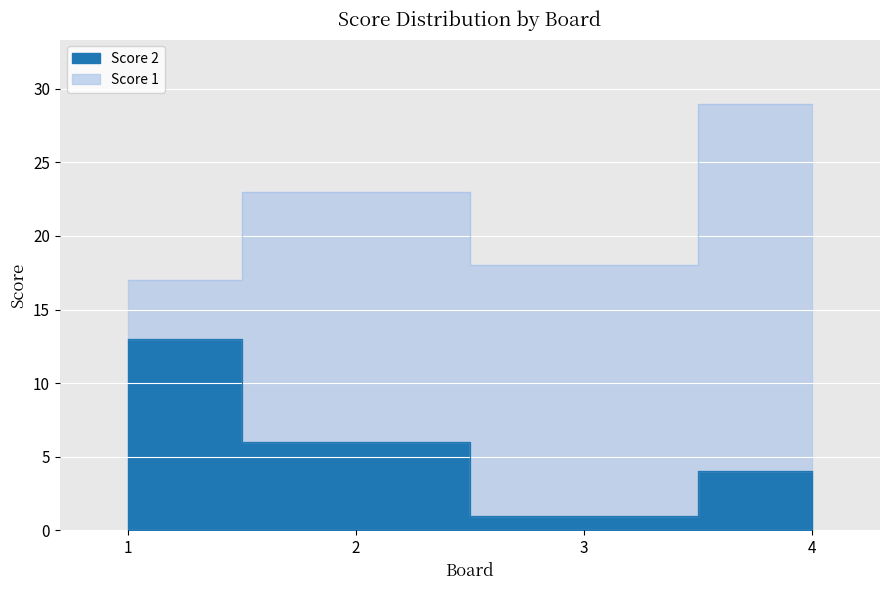

Which has a higher value, 3 or 4?

4